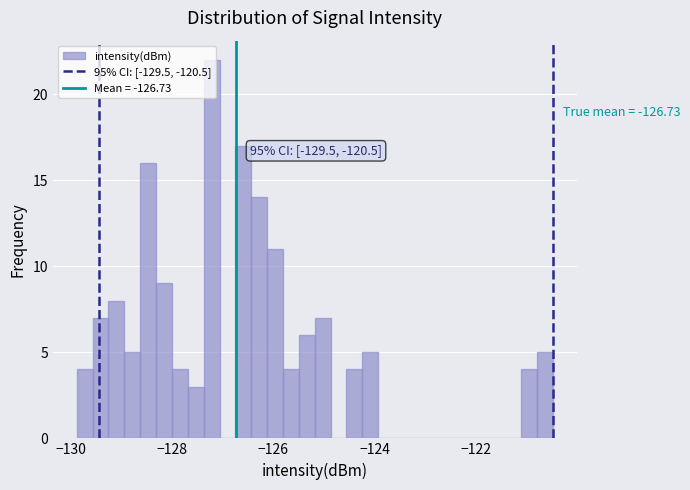

Read against the x-axis, roughly where is the centre of the tallest bar?

-127.2